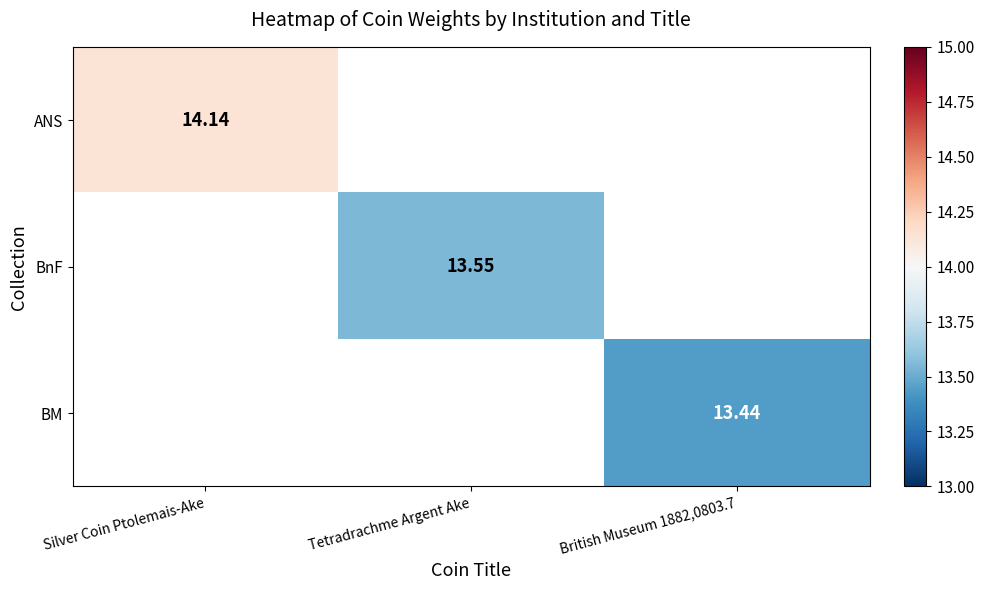

The value of BnF at Tetradrachme Argent Ake is 20.7. True or false?

False